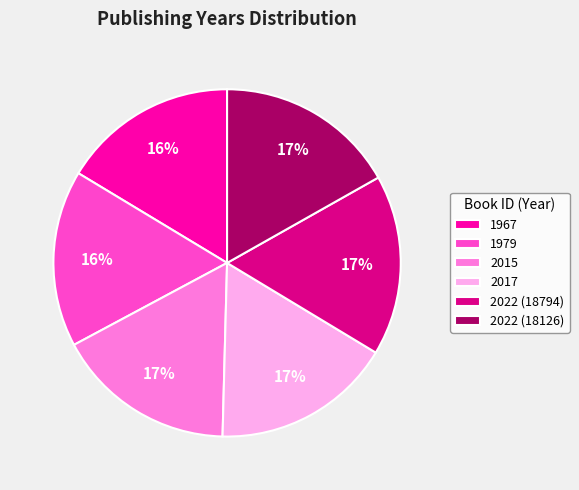

To the nearest percent, what portion does 2017 represent?

17%